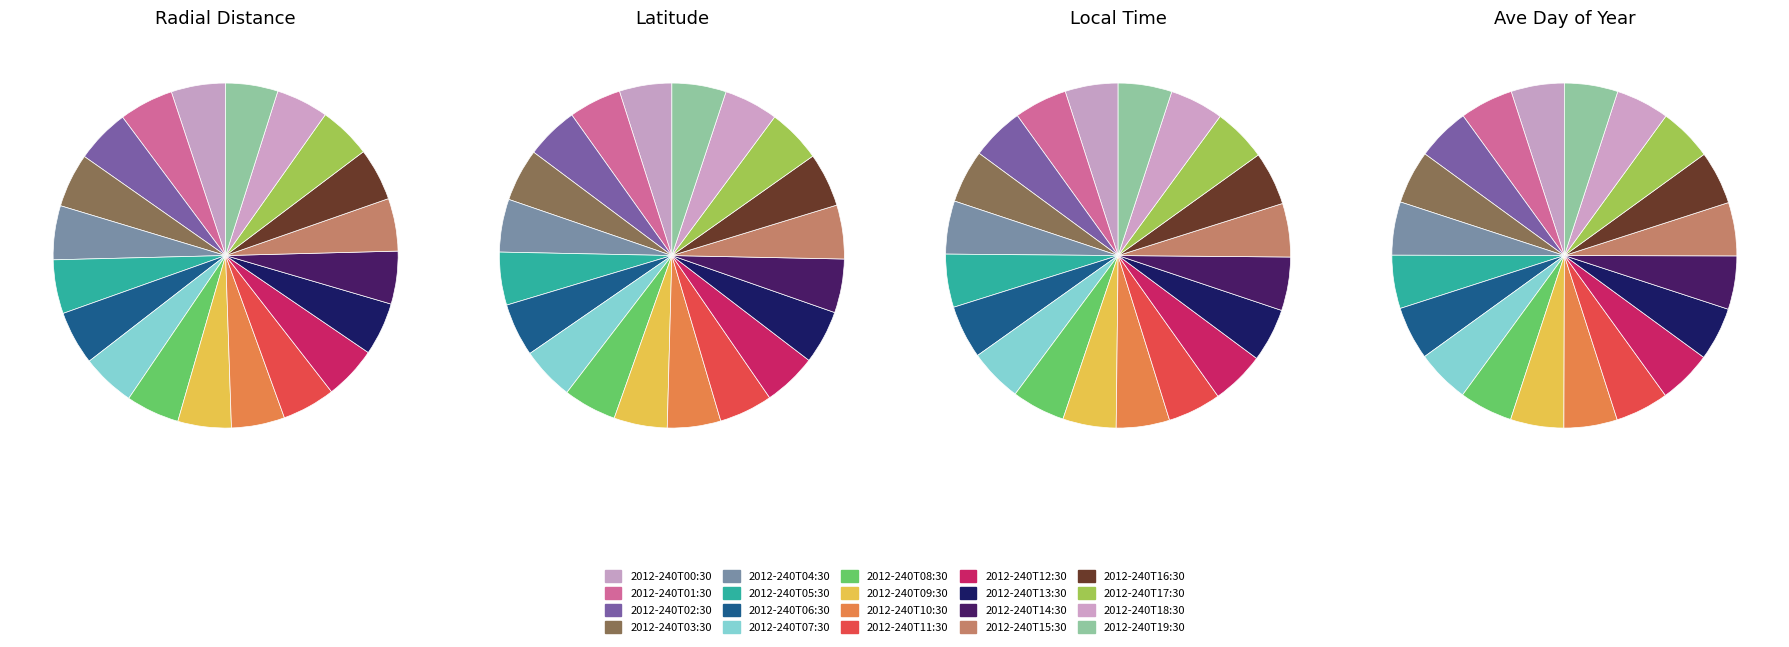

Which slice is the smallest?

2012-240T19:30